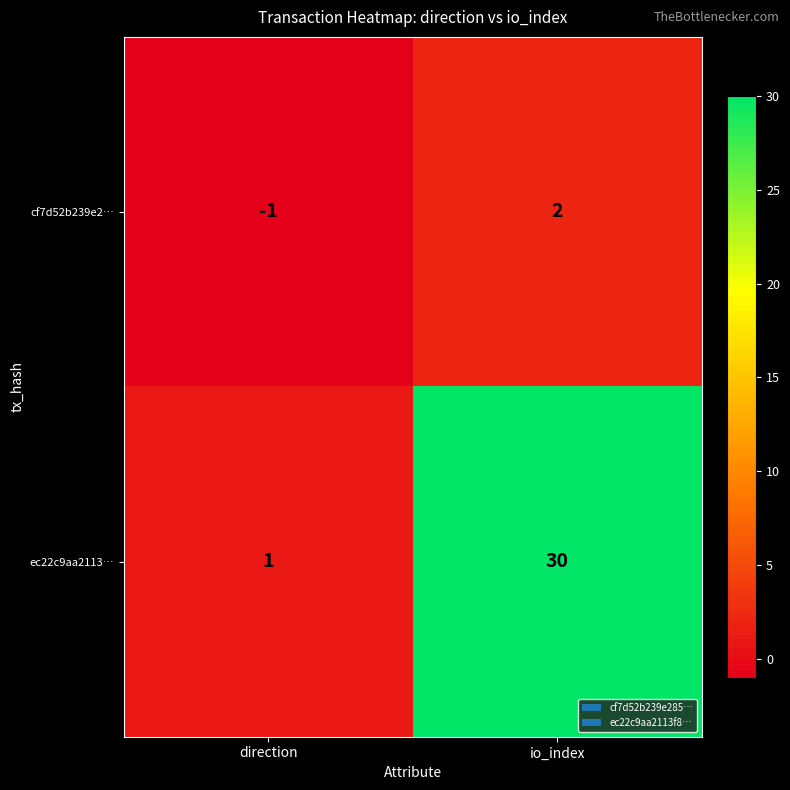

Which series has the largest total across all categories?

ec22c9aa2113…